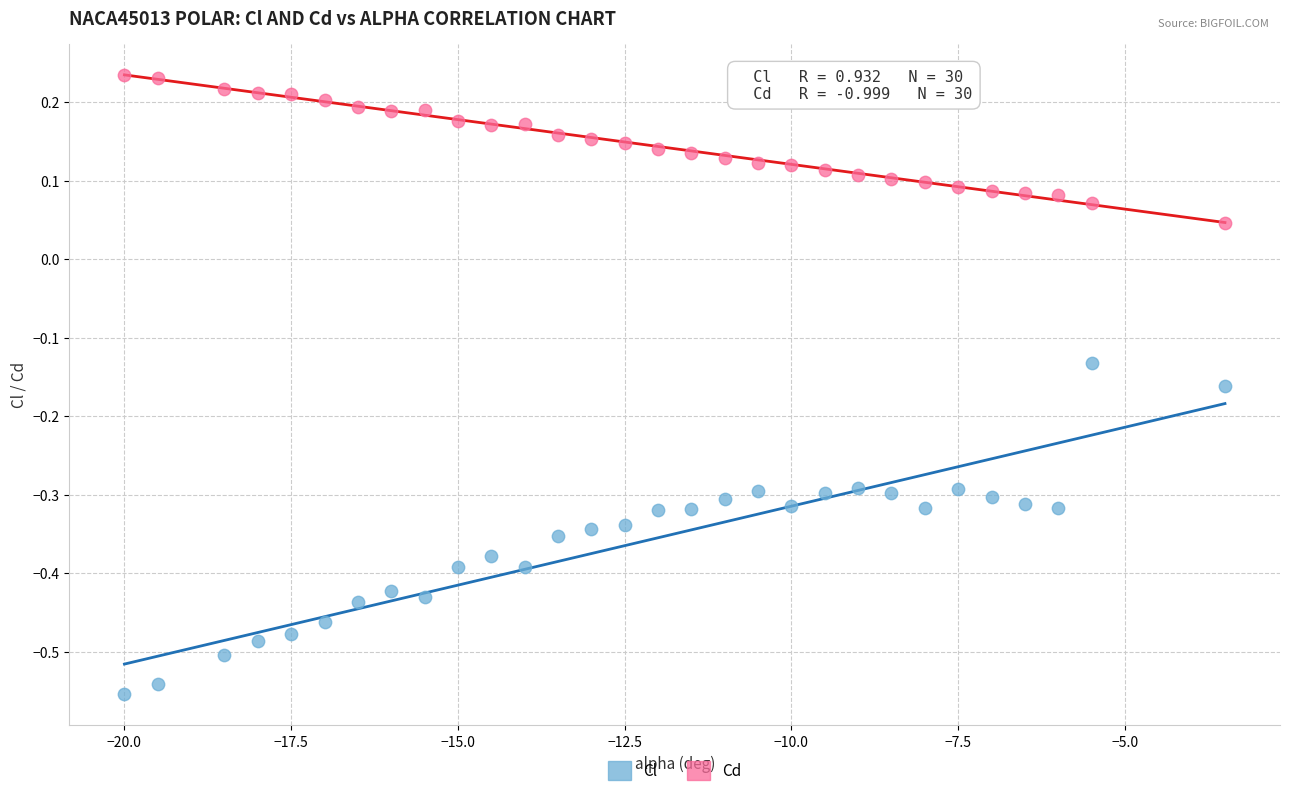

What are all the series names shown in the legend?

Cl, Cd